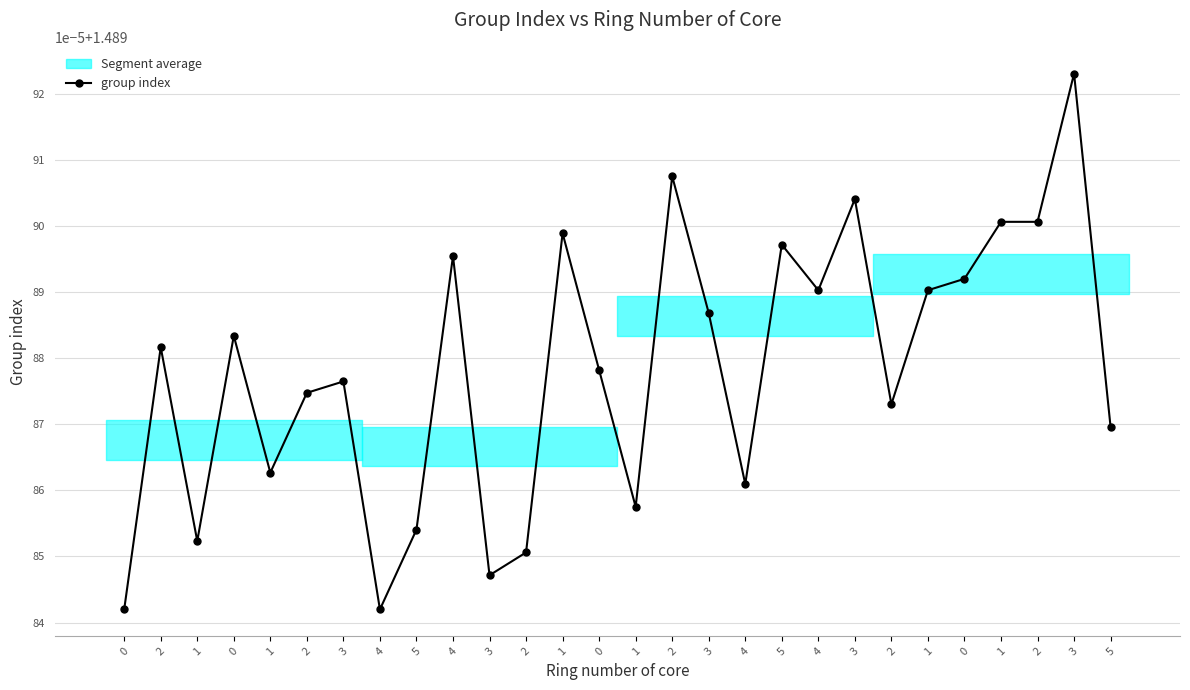

Reading left to right, extract all data points from this chart.

1.5	1.5	1.5	1.5	1.5	1.5	1.5	1.5	1.5	1.5	1.5	1.5	1.5	1.5	1.5	1.5	1.5	1.5	1.5	1.5	1.5	1.5	1.5	1.5	1.5	1.5	1.5	1.5